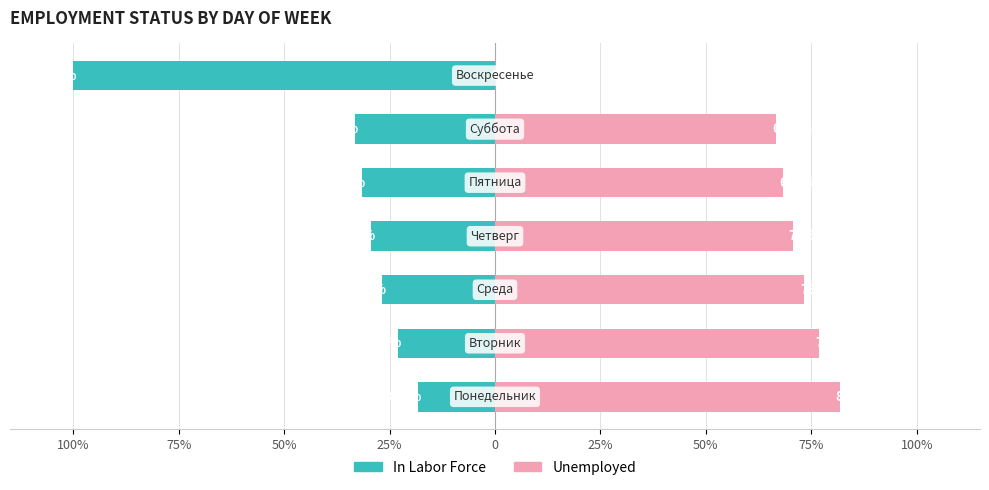

How many positive values does the Unemployed series have?

6